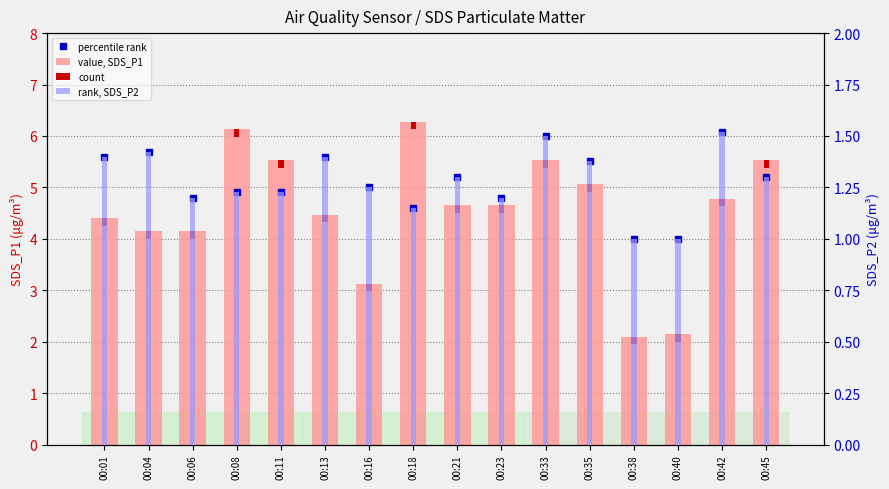

How many groups of bars are there?

16